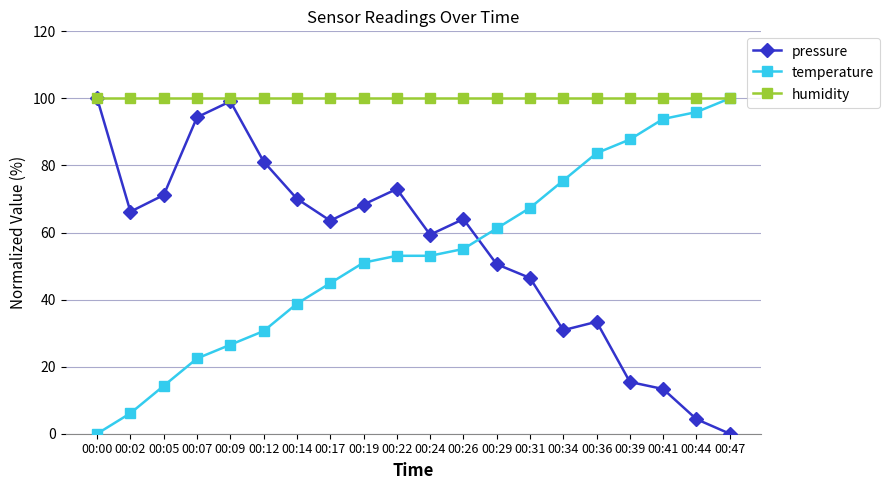

Is the value of humidity at 00:17 greater than the value of temperature at 00:22?

Yes